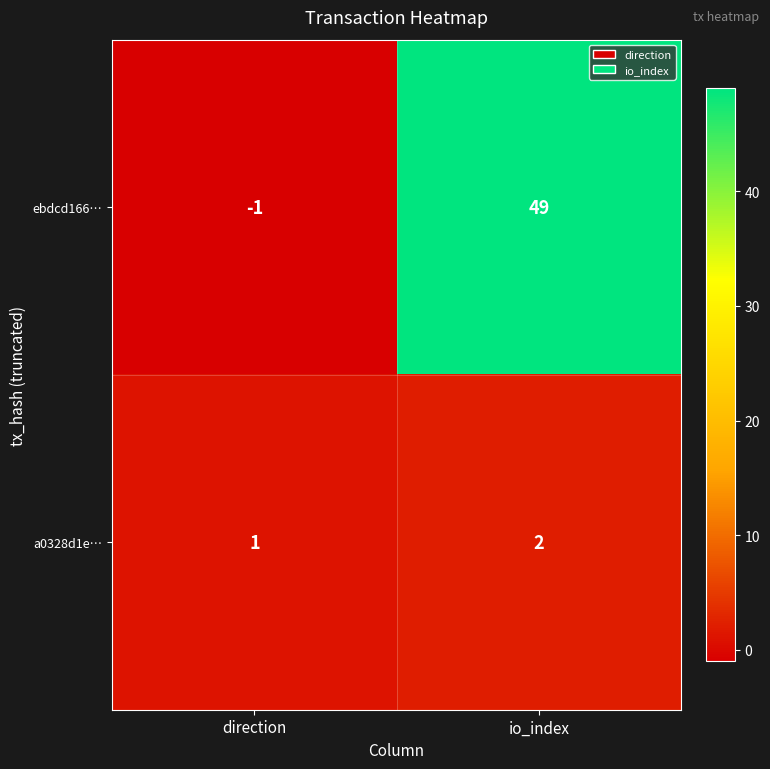

At how many categories does at least one series exceed 8?

1